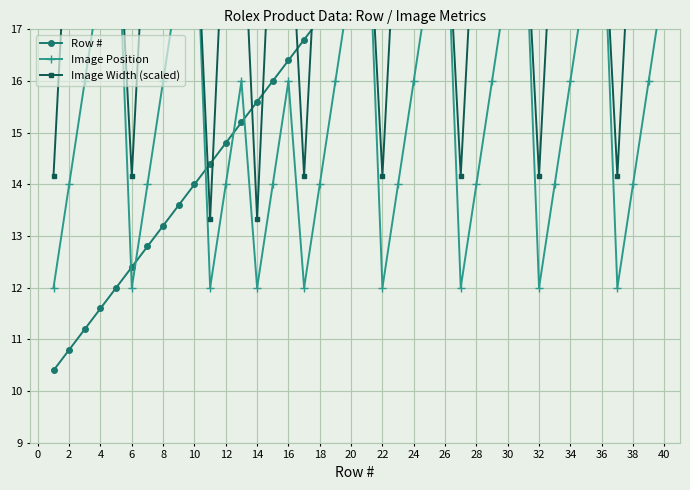

What is the sum of the Row # values at 26 and 16?

36.8